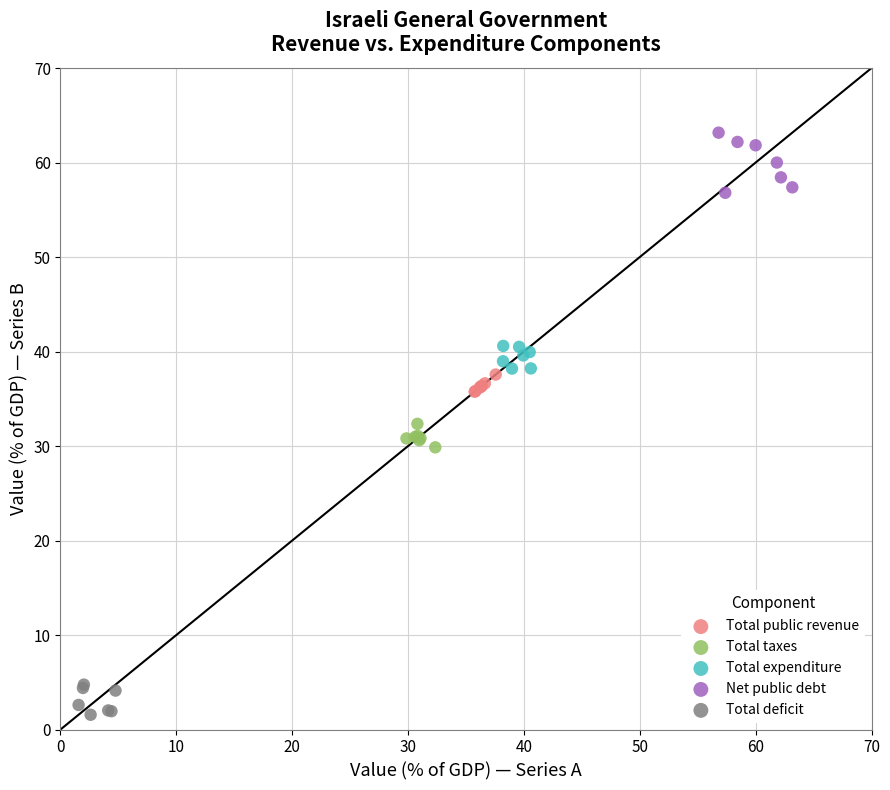

Which series has the largest Y range (max minus min)?

Net public debt